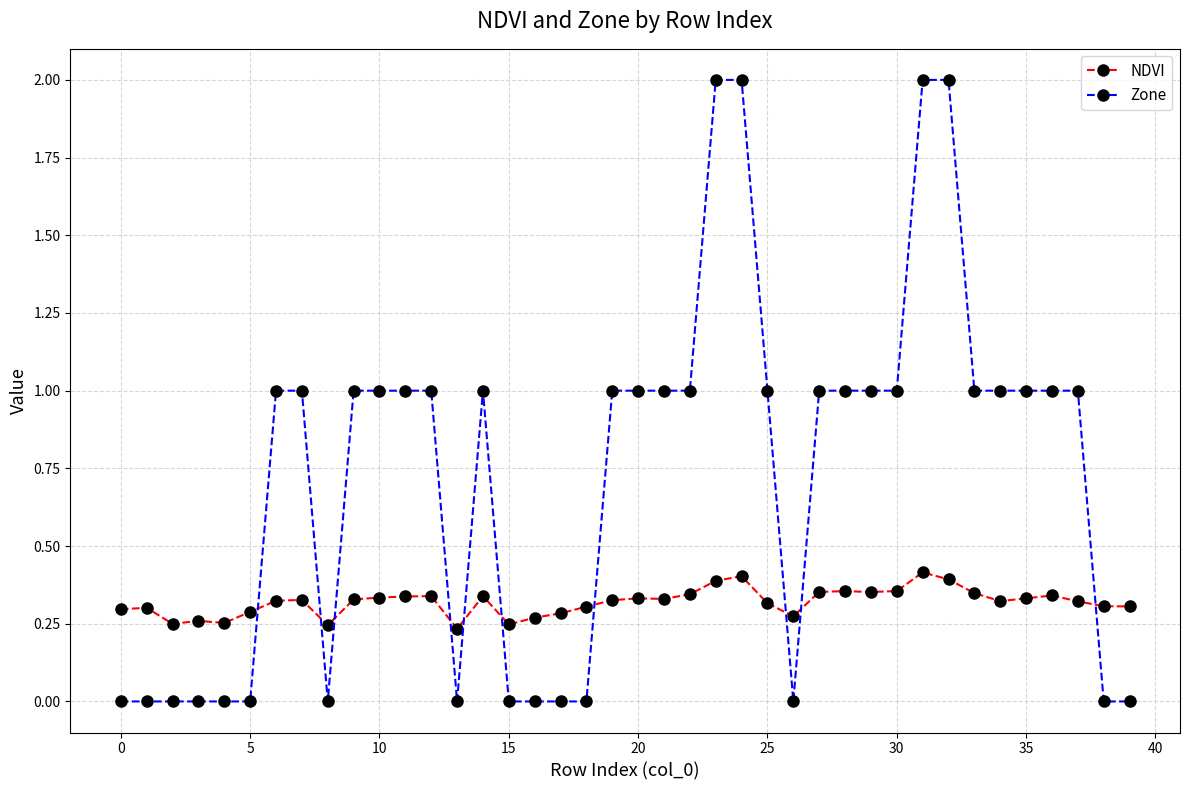

True or false: NDVI and Zone cross at least once.

True